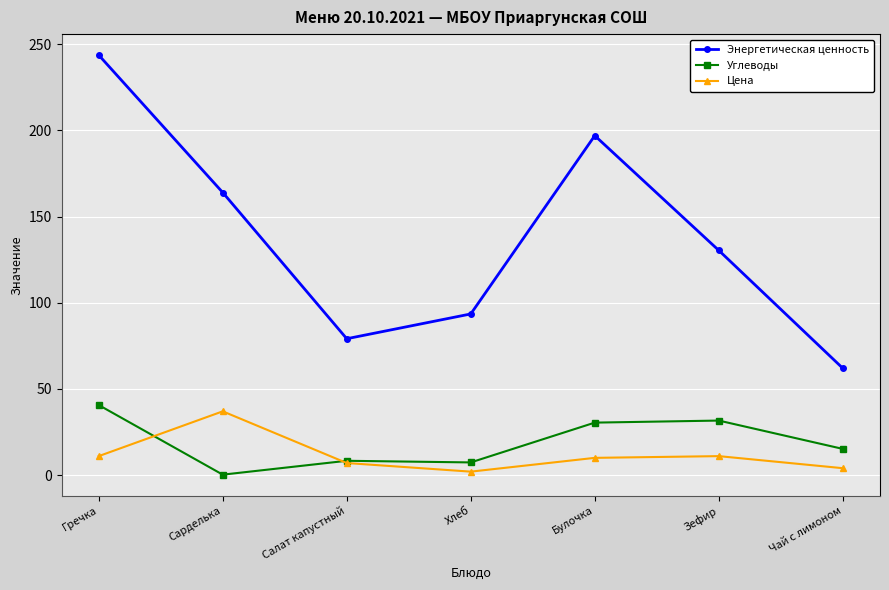

How many interior local valleys does the Энергетическая ценность series have?

1